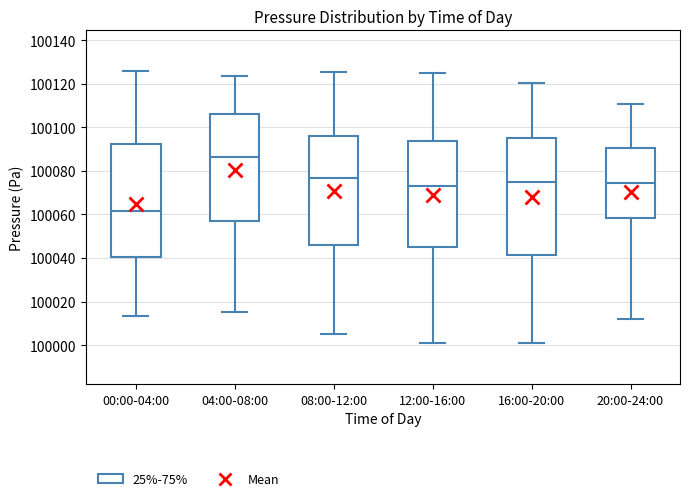

Which box has the highest median line?

04:00-08:00